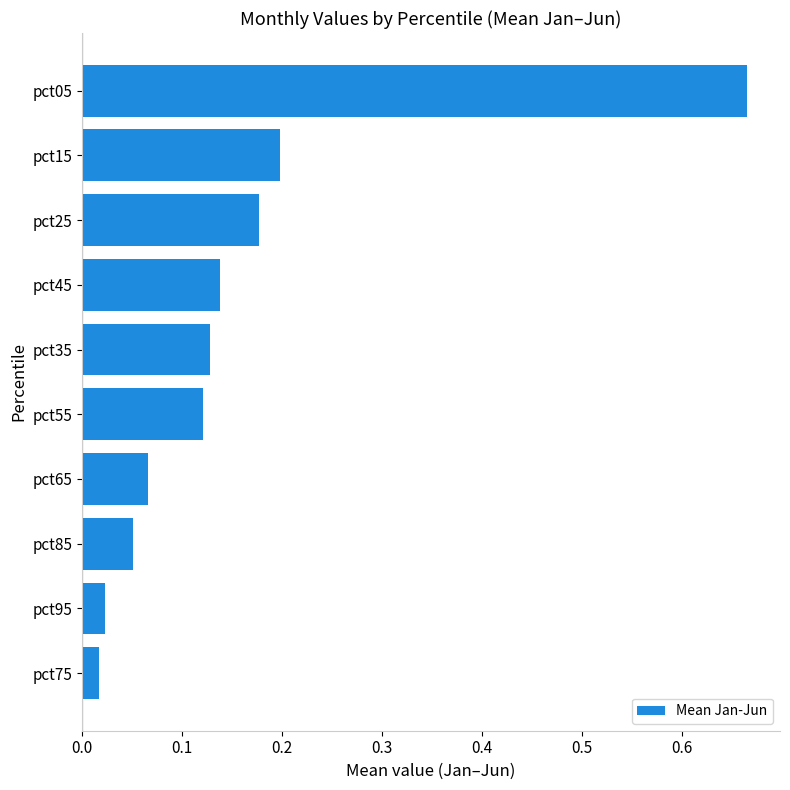

What is the difference between the maximum and second lowest values?

0.6